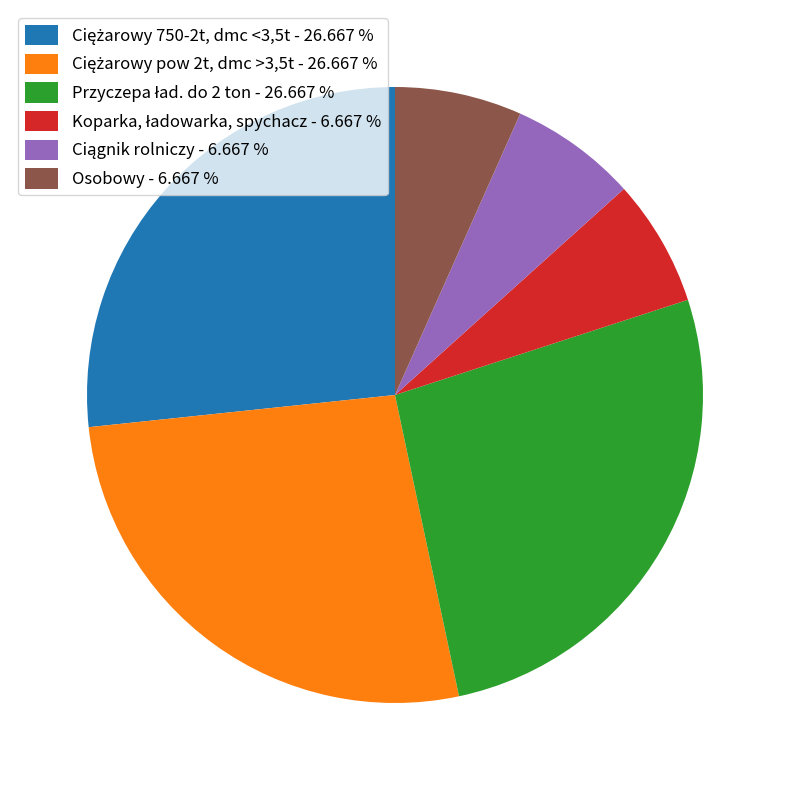

How many segments does this pie chart have?

6